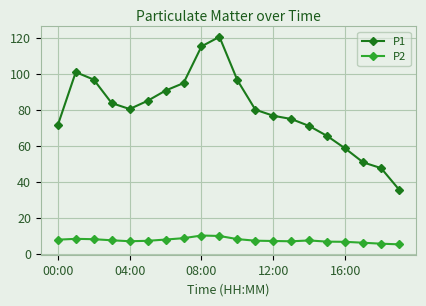

How many distinct data groups are displayed?

2